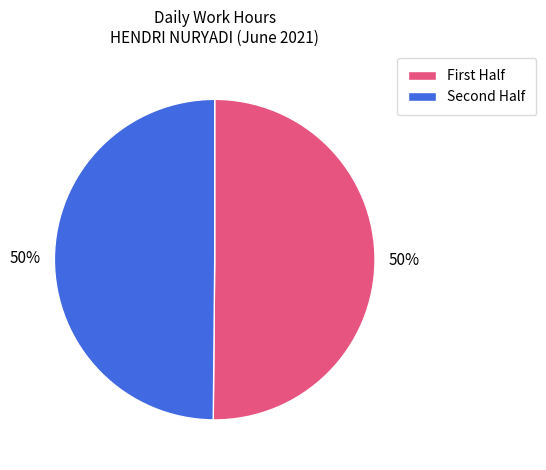

To the nearest percent, what is the average slice percentage?

50%